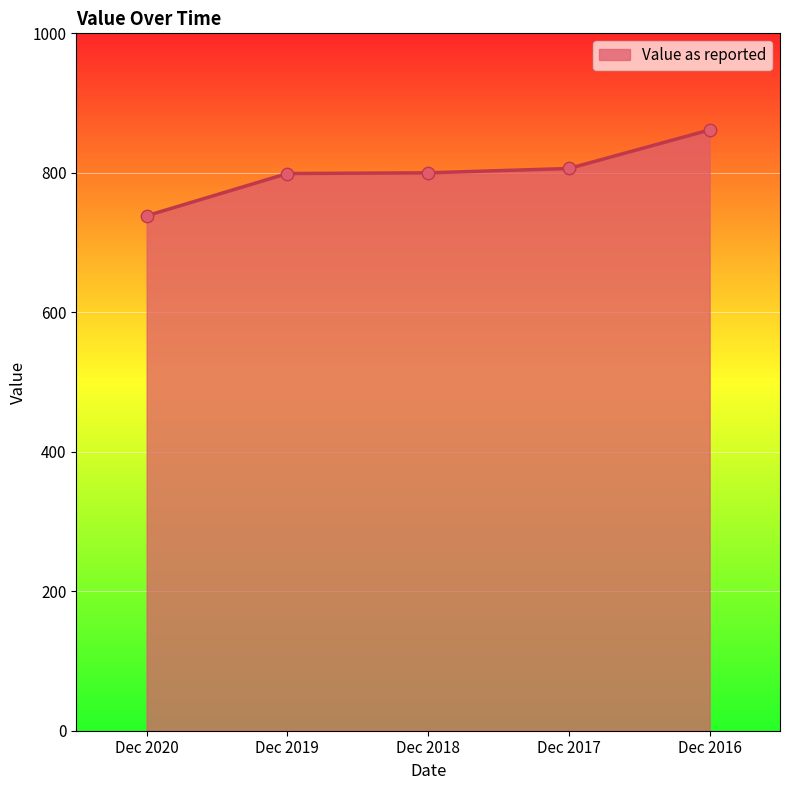

What is the change in value from Dec 2019 to Dec 2016?

+62.5